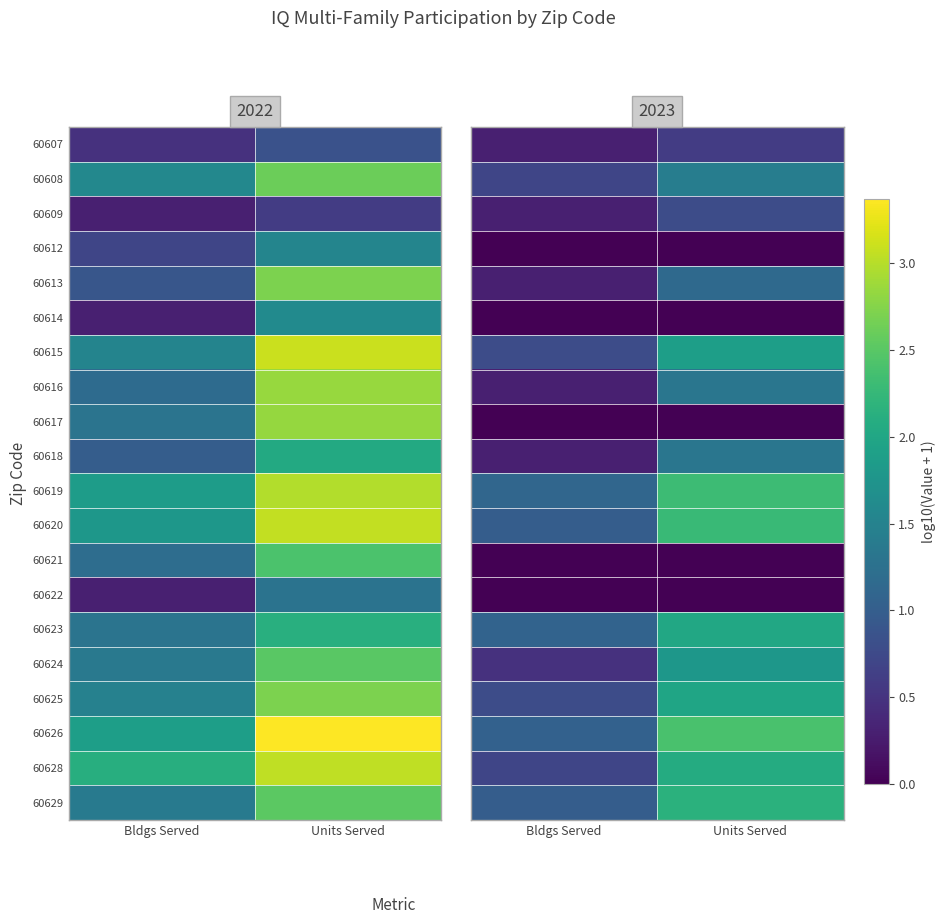

At which label does 60612 reach its minimum?

Bldgs Served